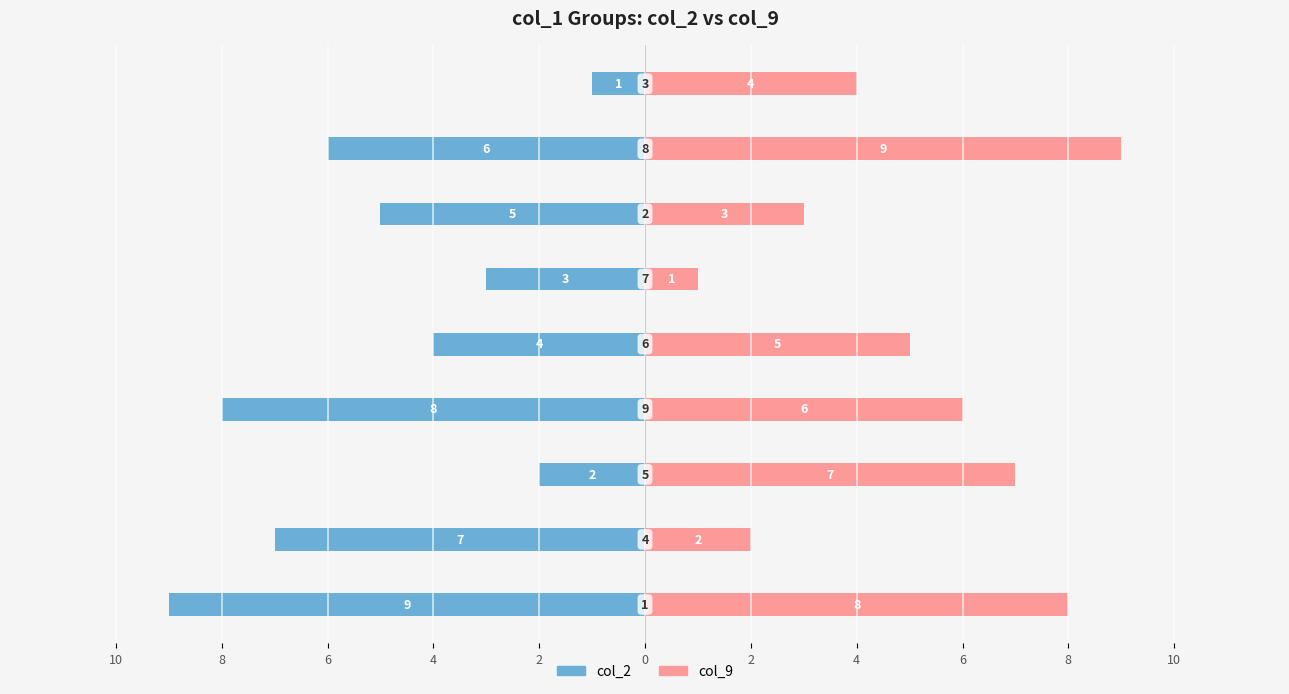

Does the chart contain stacked bars?

No